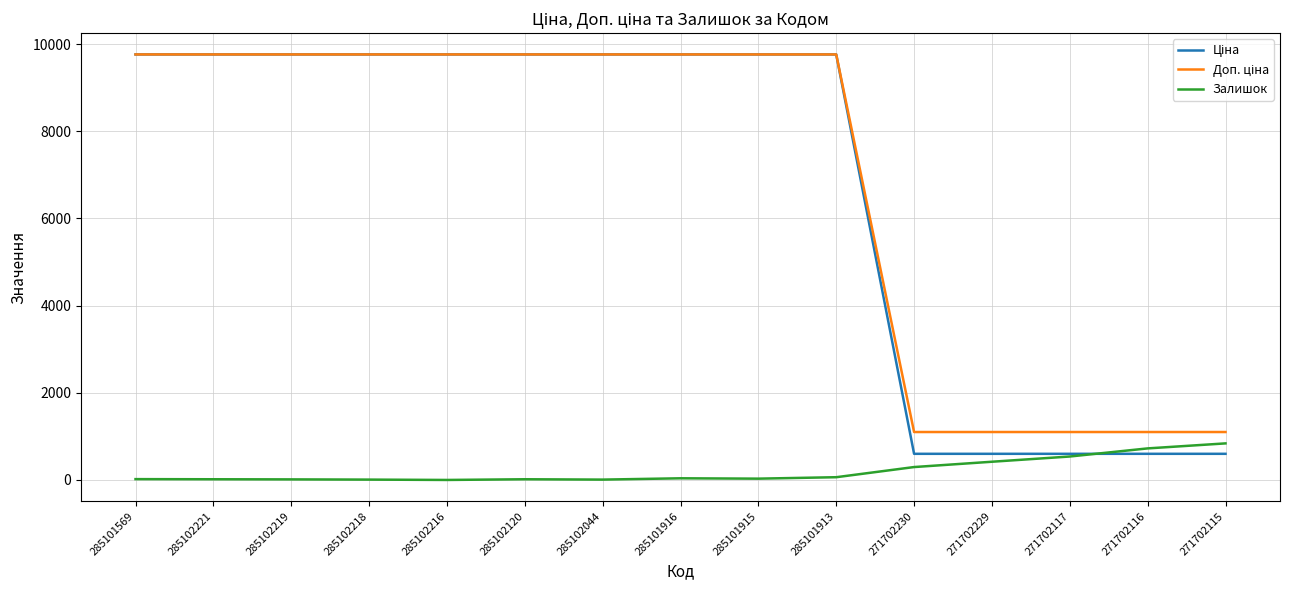

What is the greatest value displayed?

9764.4